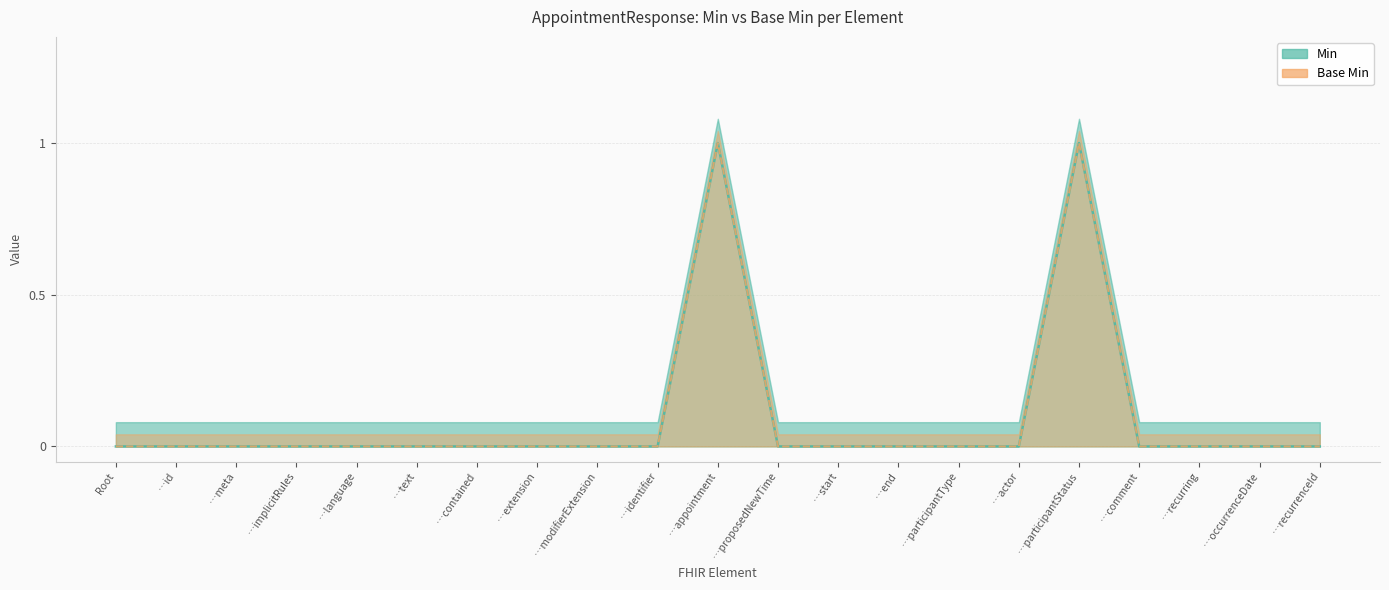

Count the number of categories in the chart.

21